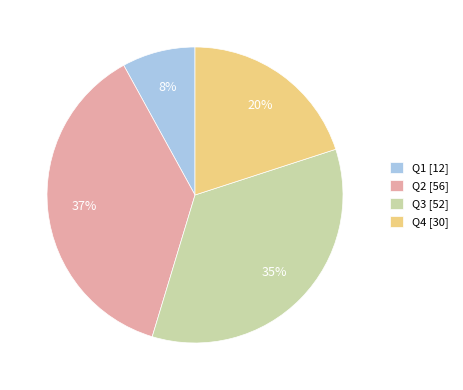

Which category has the smallest portion of the pie?

Q1